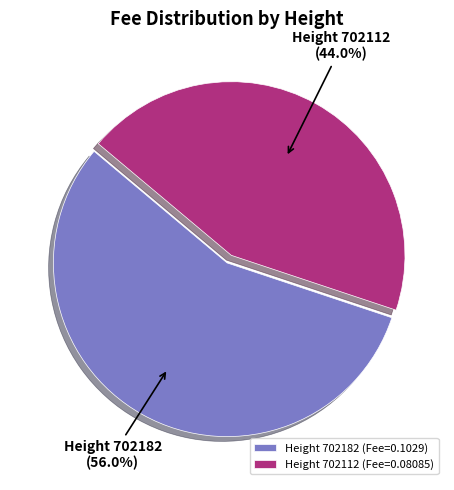

What is the largest slice in the pie chart?

Height 702182 (Fee=0.1029)